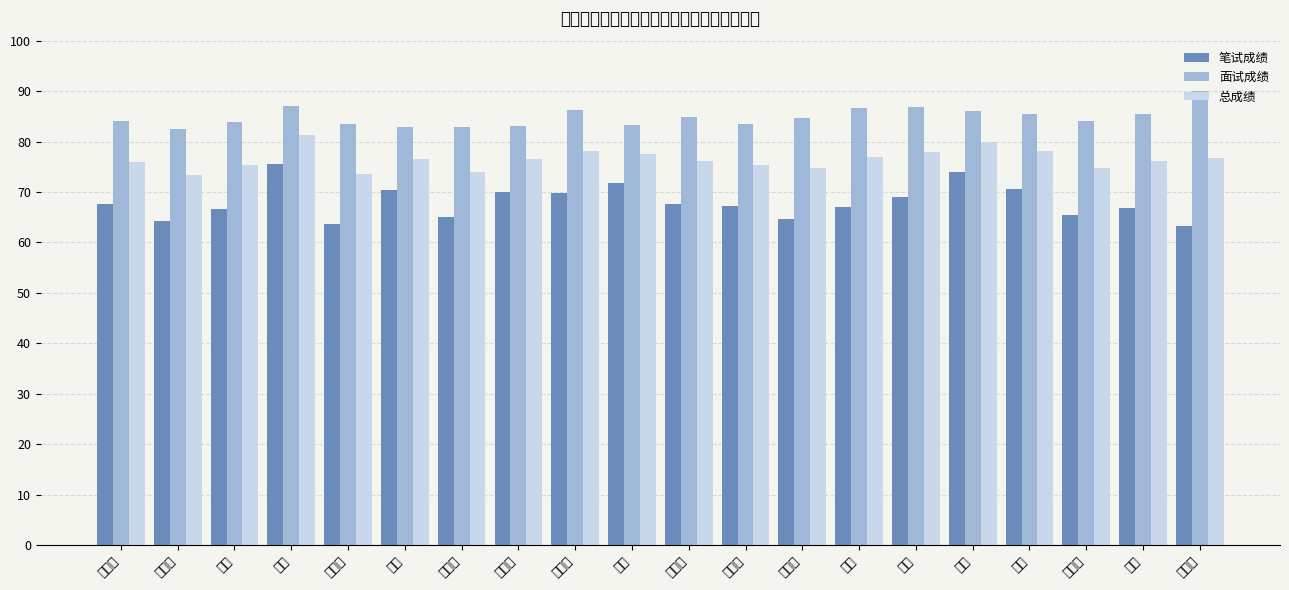

Does the chart contain any negative values?

No